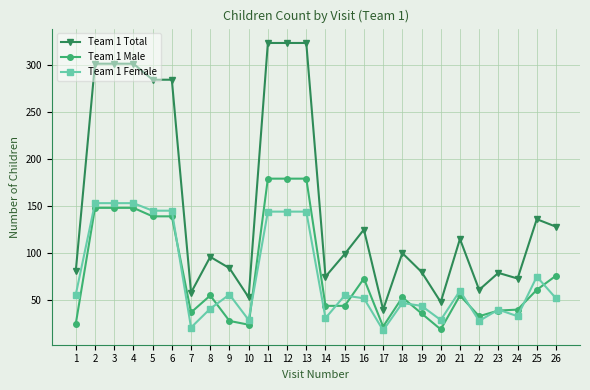

Rank the series by their maximum value, from highest to lowest.

Team 1 Total, Team 1 Male, Team 1 Female